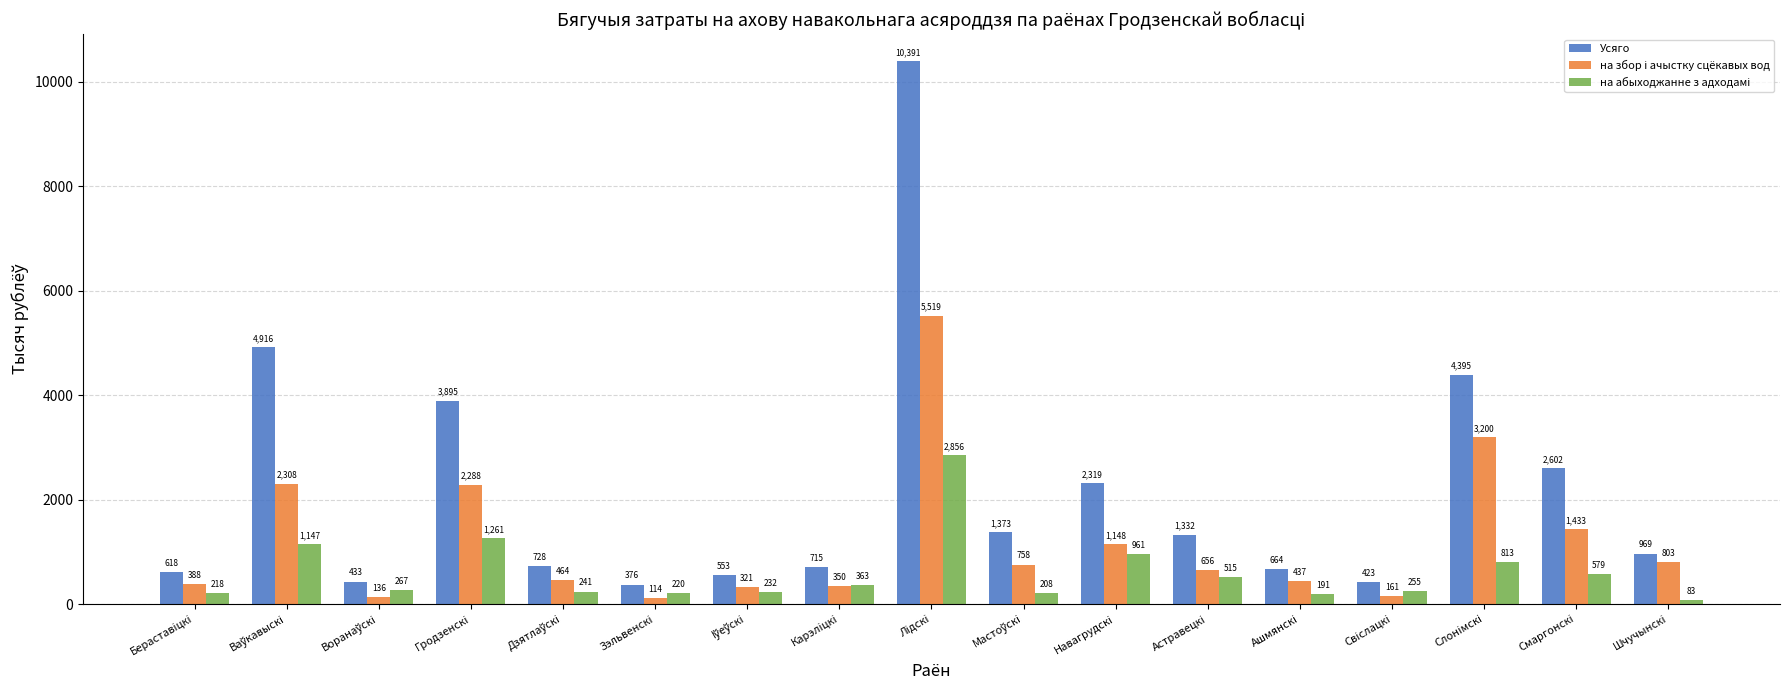

Which series has the largest range (max minus min)?

Усяго